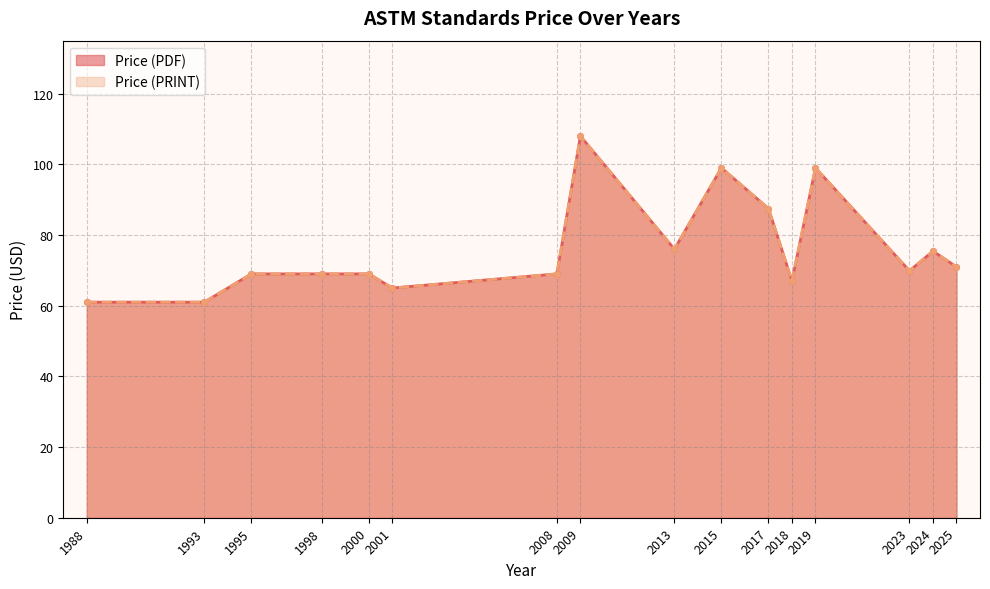

True or false: Price (PRINT) and Price (PDF) cross at least once.

False